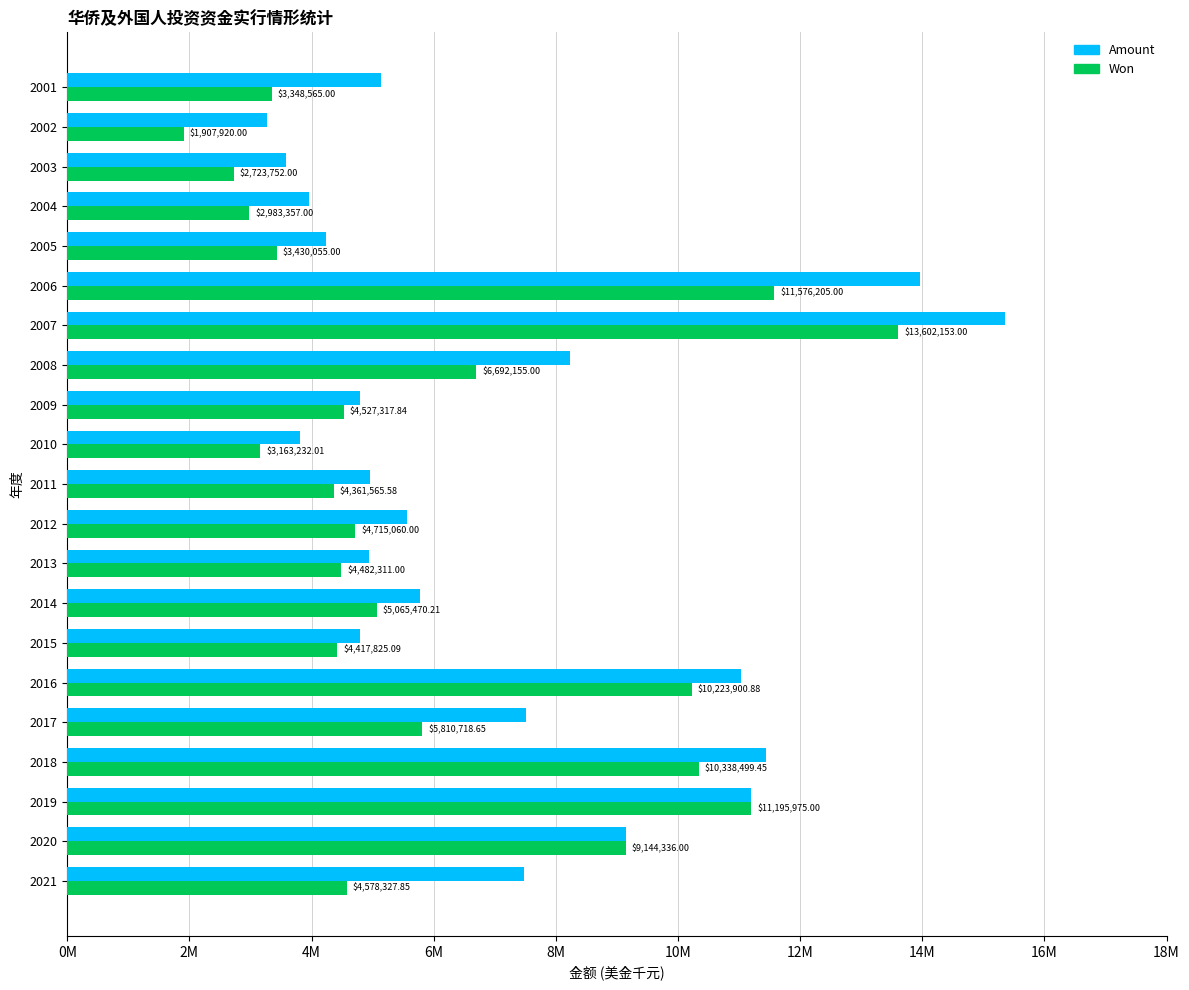

Are the bars grouped side by side (vs. stacked)?

Yes